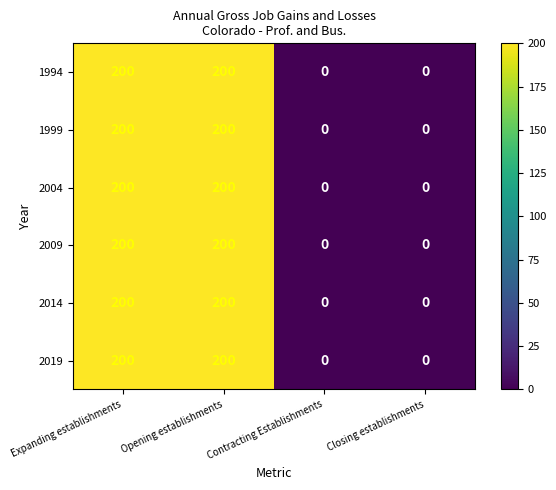

What is the maximum value shown in the chart?

200